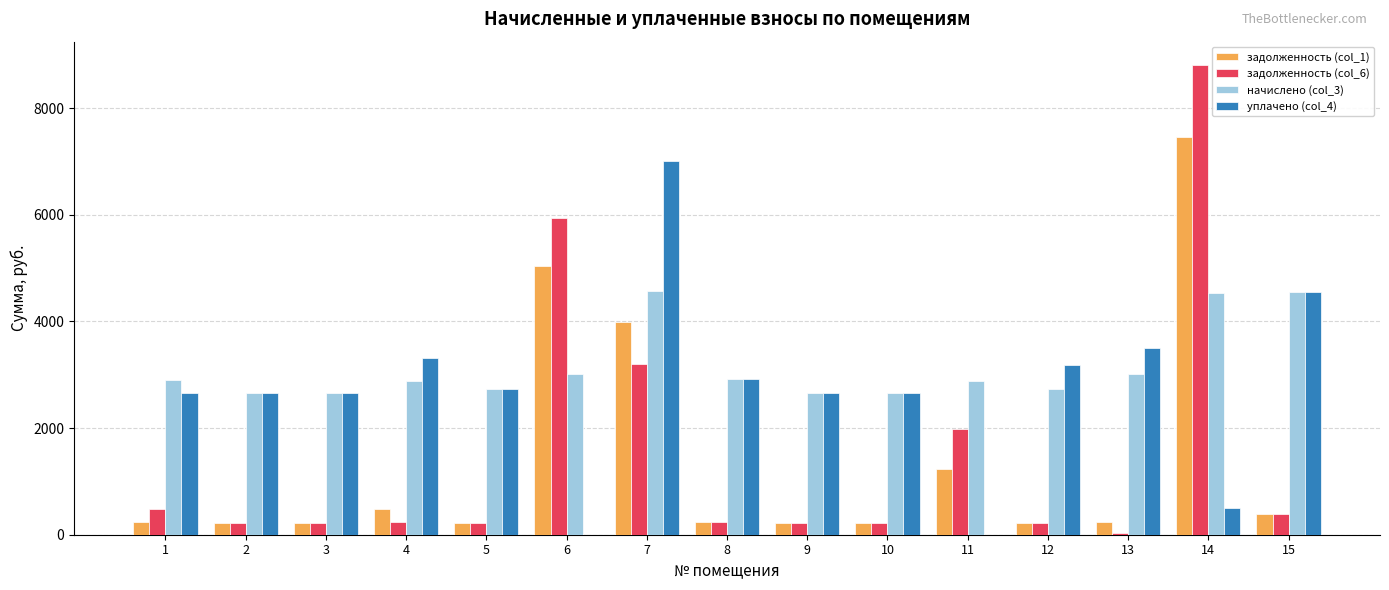

Is it true that начислено (col_3) equals 2666.2 at 2?

True